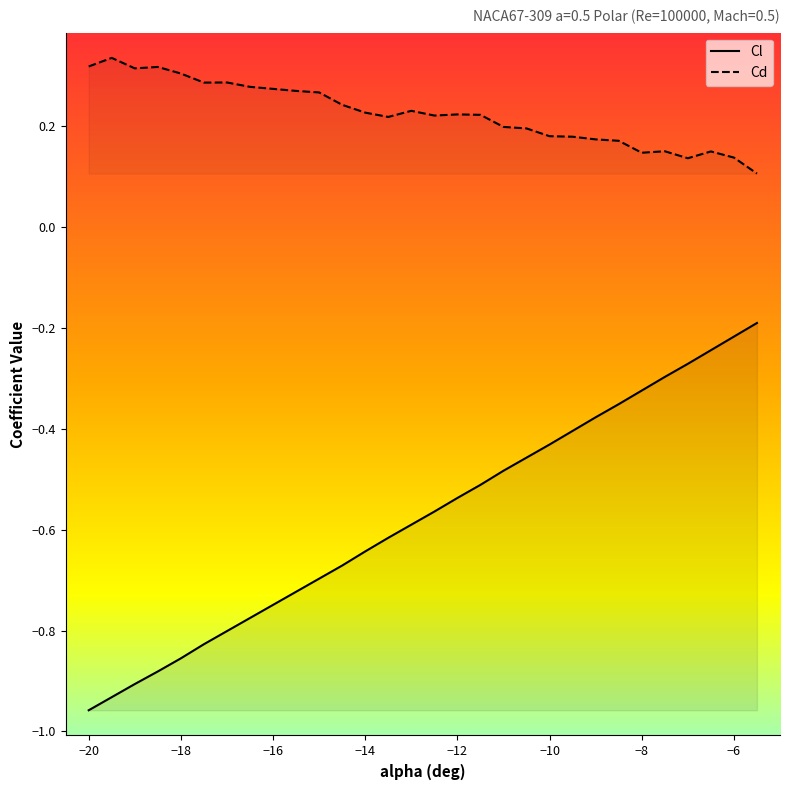

Is it true that Cd equals 0.2 at -11.5?

True